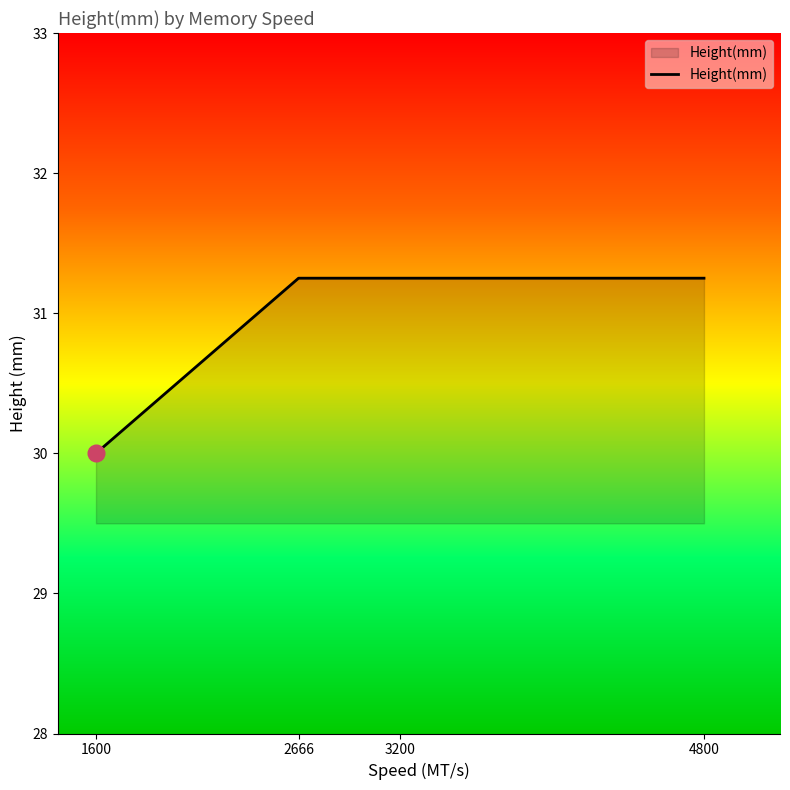

How many values are below 31?

1